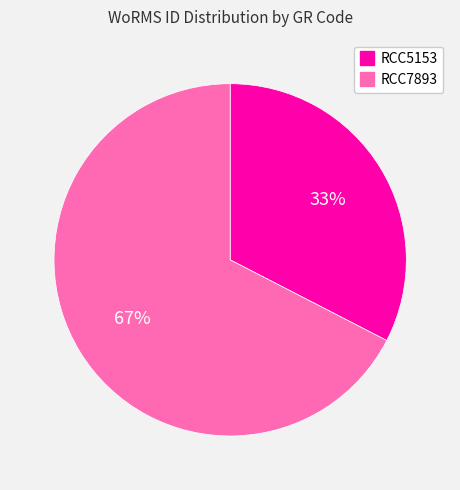

Between RCC7893 and RCC5153, which is larger?

RCC7893